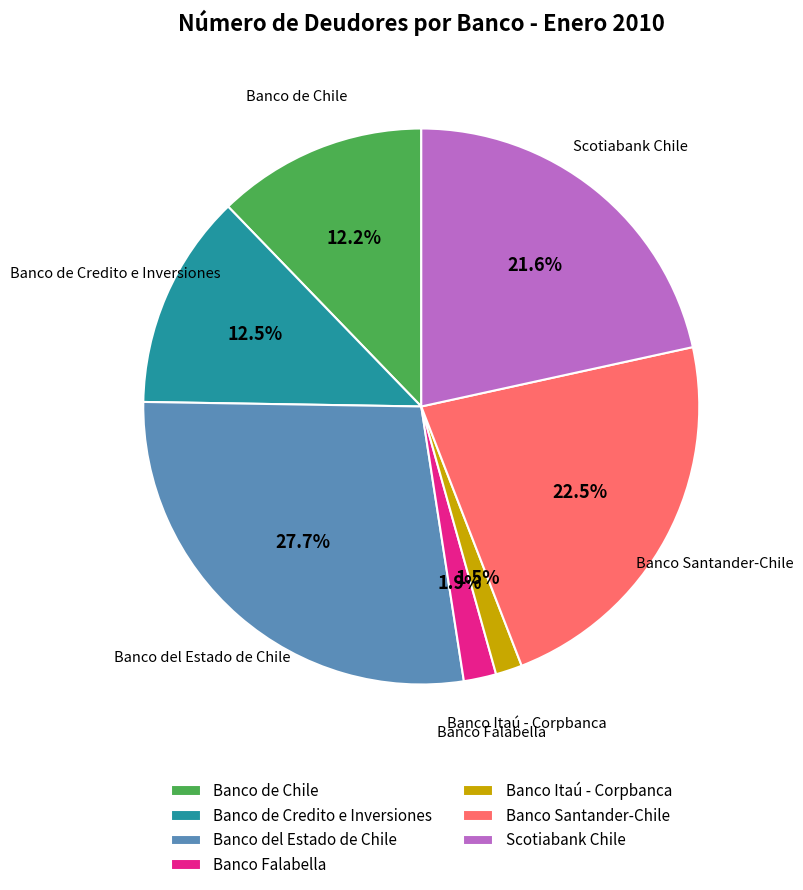

To the nearest percent, what is the difference between the largest and smallest slice percentages?

26%